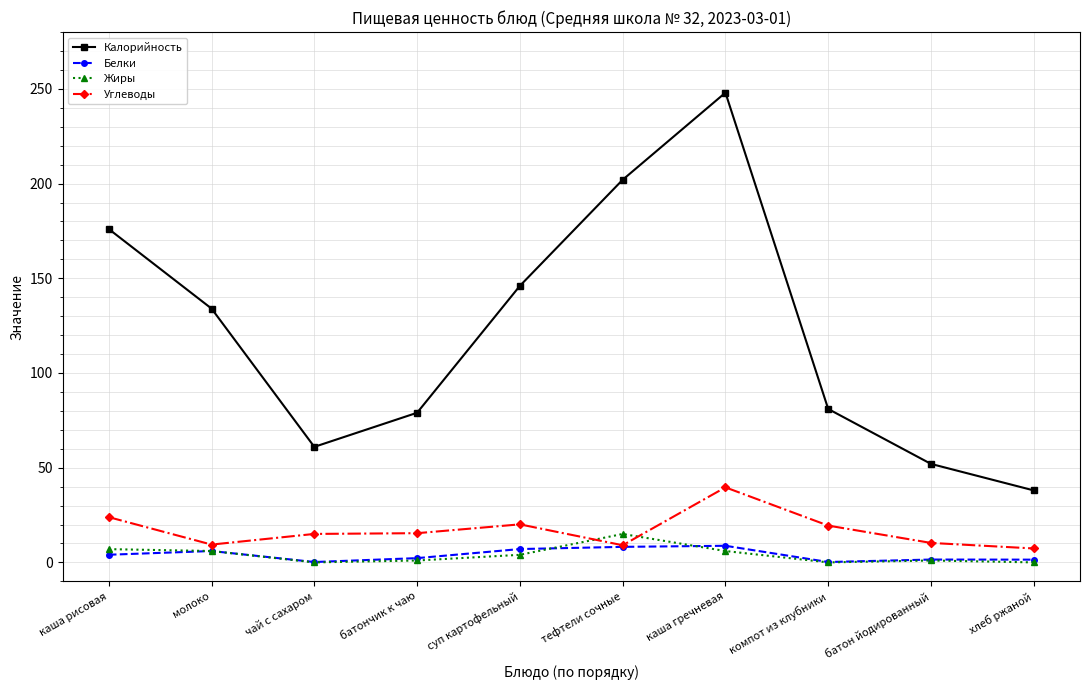

Which series has the largest range (max minus min)?

Калорийность